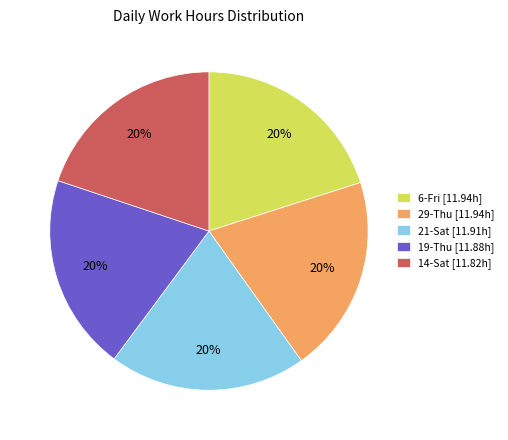

Do 21-Sat [11.91h] and 19-Thu [11.88h] together represent more than half of the pie?

No